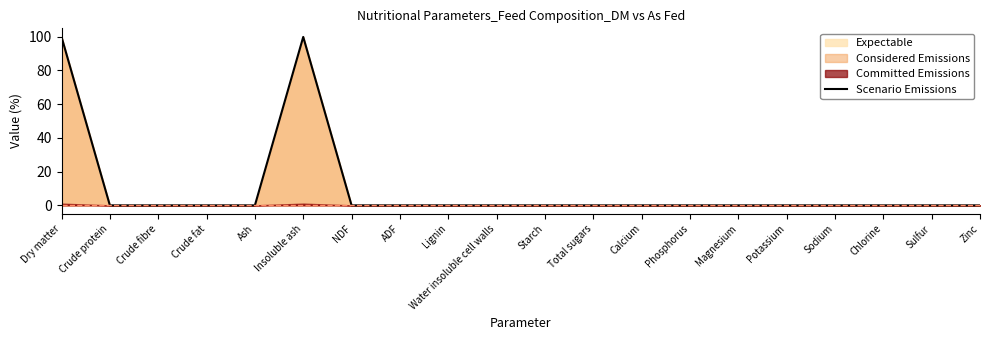

Does the chart have visible grid lines?

No